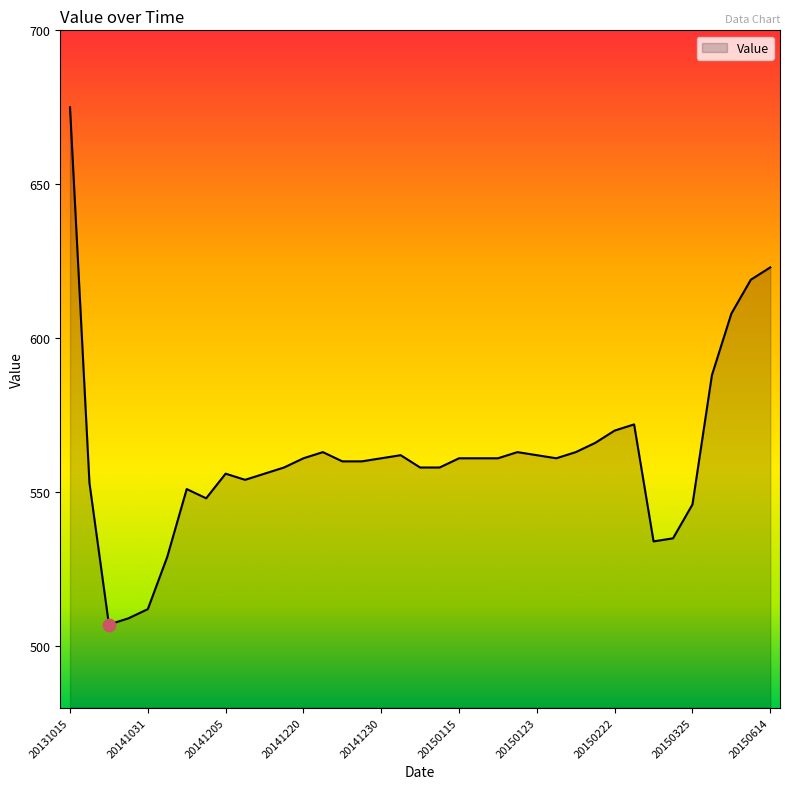

What is the minimum value shown in the chart?

507